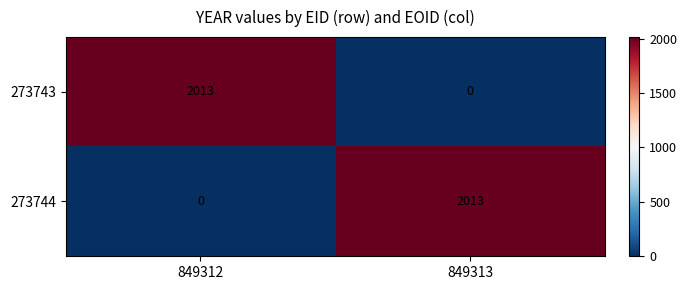

Which category has the highest value in the 273744 series?

849313